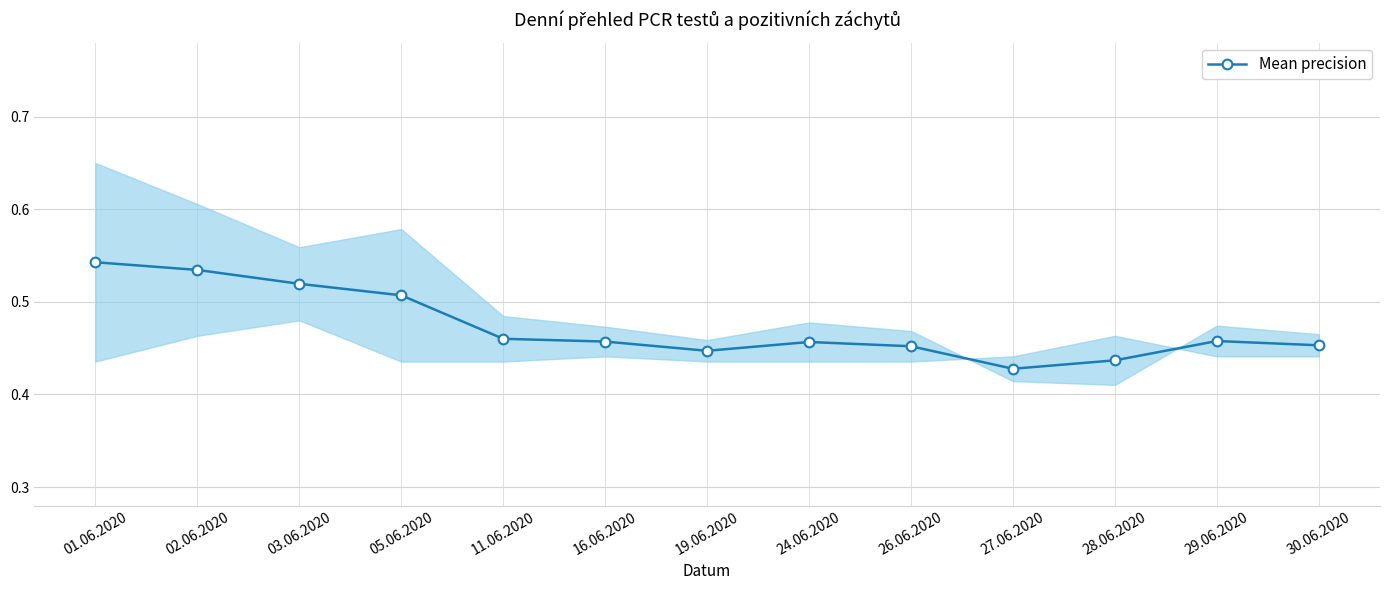

What is the value of the 1st point from the left?

0.5